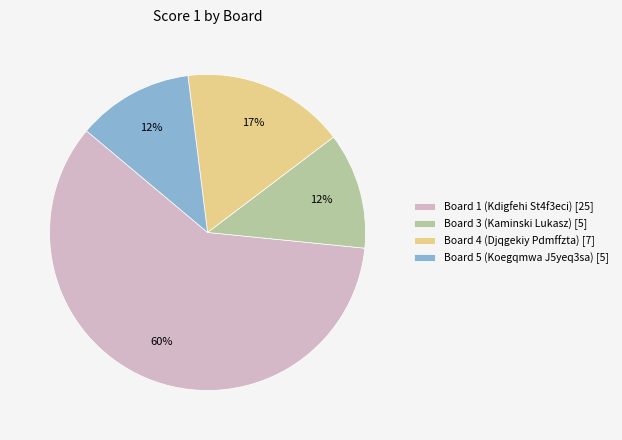

Which category accounts for the majority?

Board 1 (Kdigfehi St4f3eci) [25]